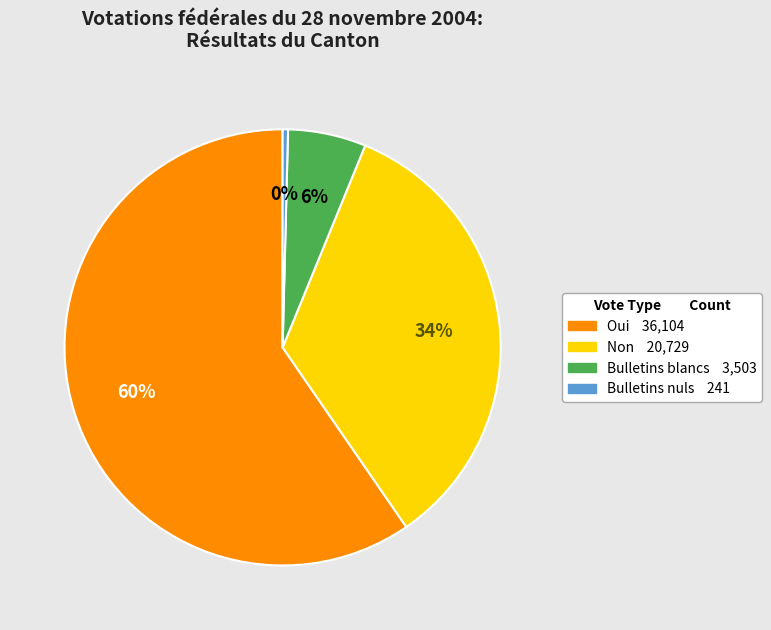

To the nearest percent, what percentage of the pie is Non?

34%